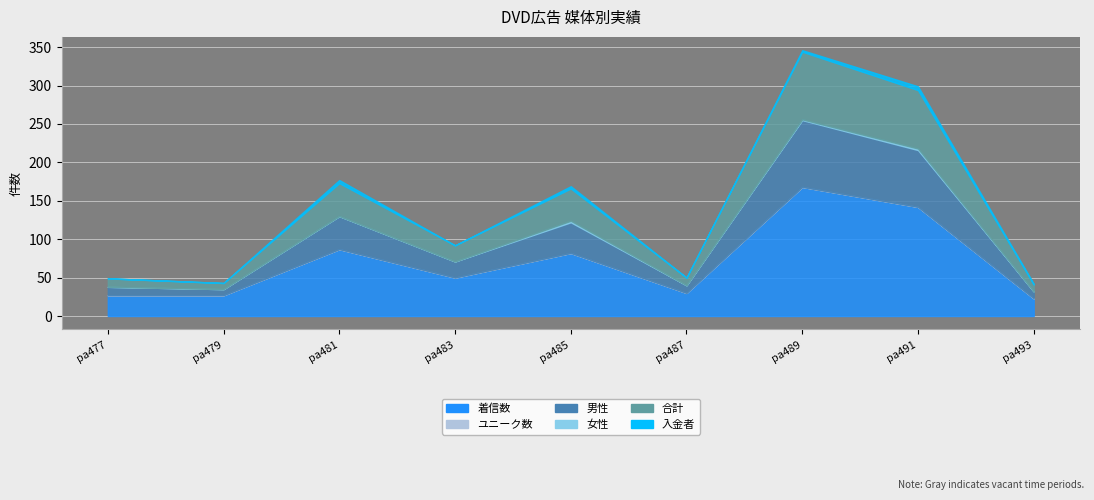

The value of 女性 at pa489 is 2. True or false?

False